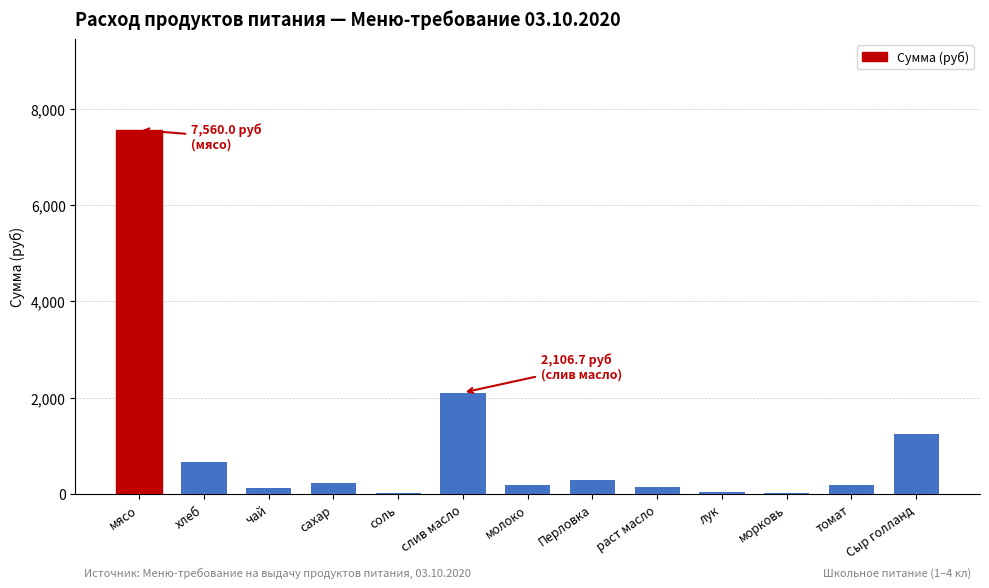

What is the ratio of the value at лук to the value at сахар?

0.1